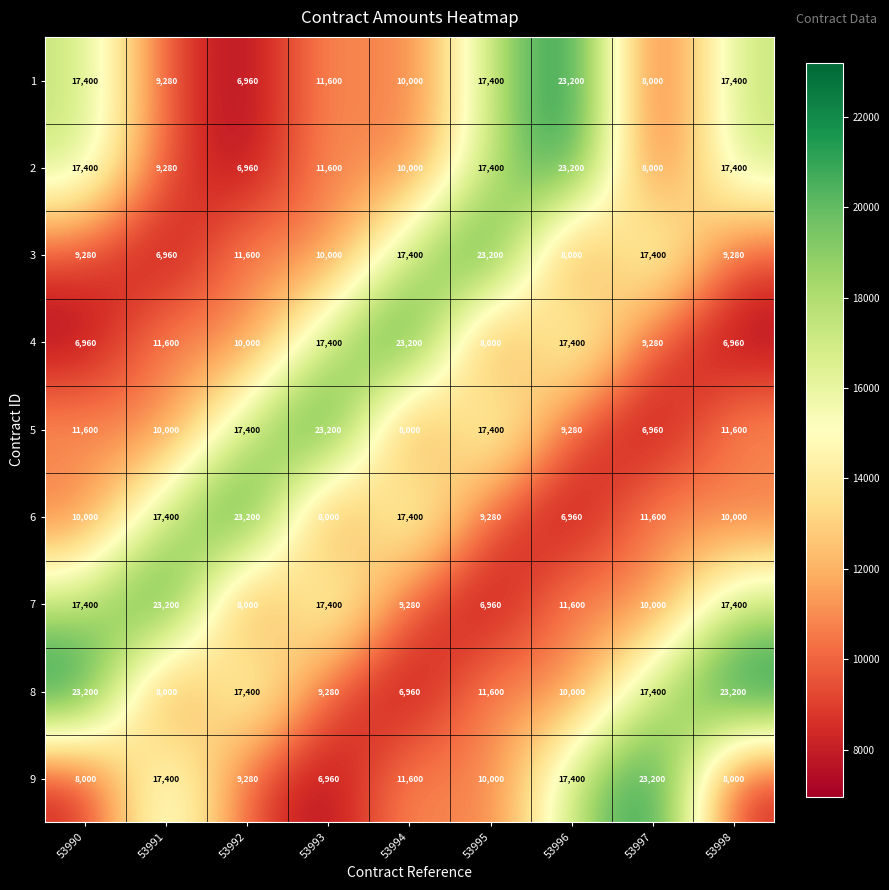

The value of 1 at 53995 is 3758. True or false?

False